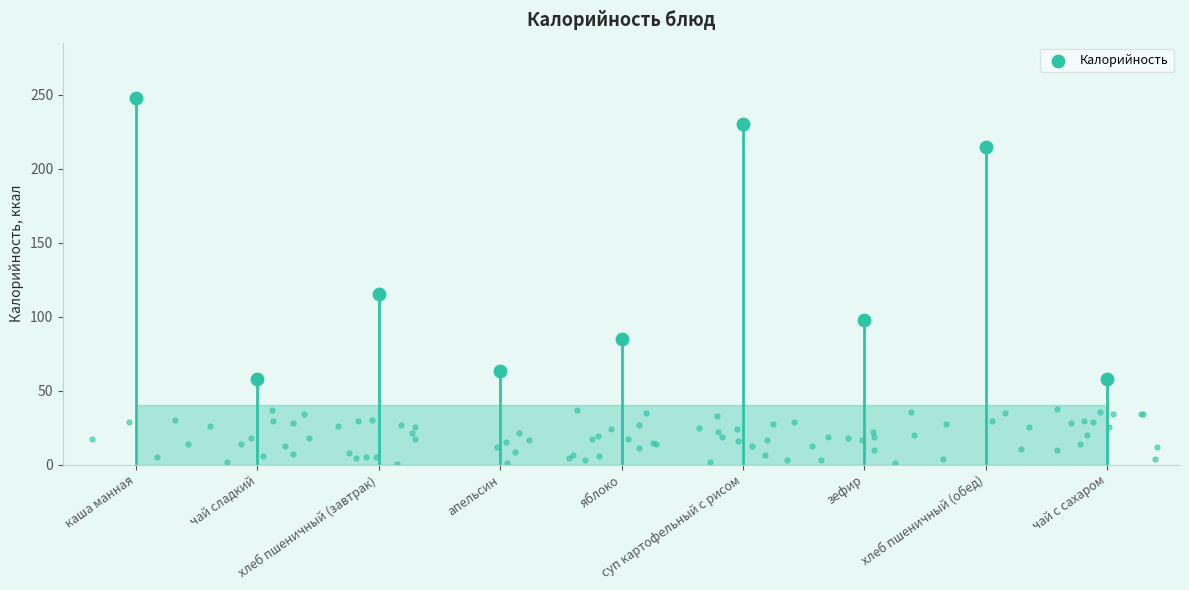

Which has a higher value, чай сладкий or чай с сахаром?

чай сладкий